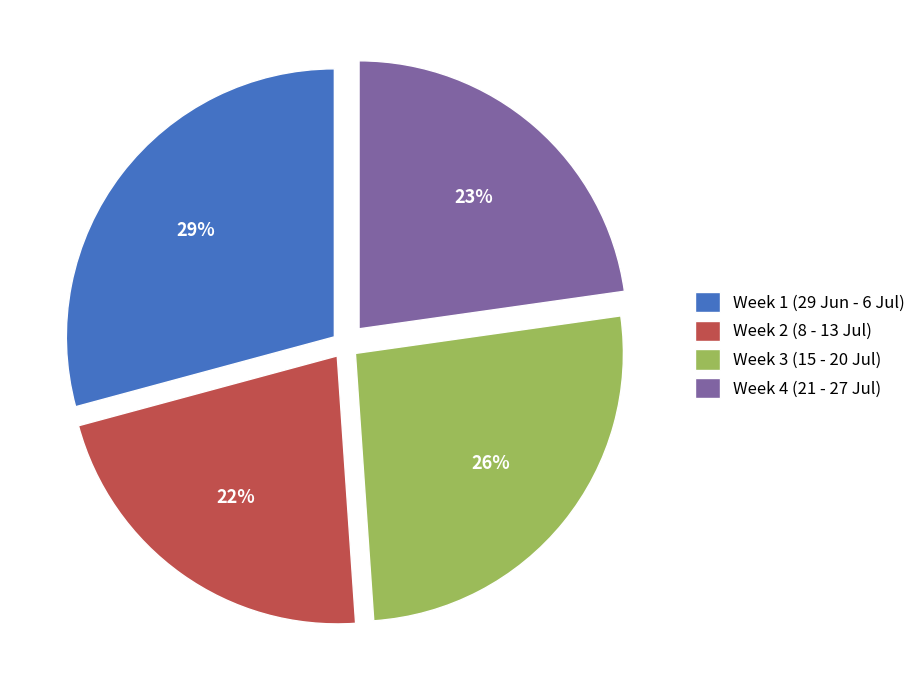

Count the number of slices in the pie.

4